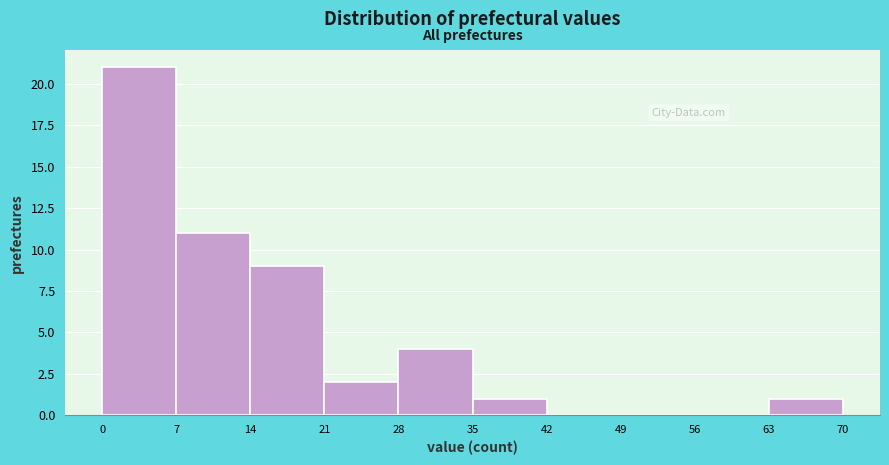

How tall is the bar that spans 14 to 21 on the x-axis? The values are not printed on the chart, so give them approximately, as read against the axis.

9